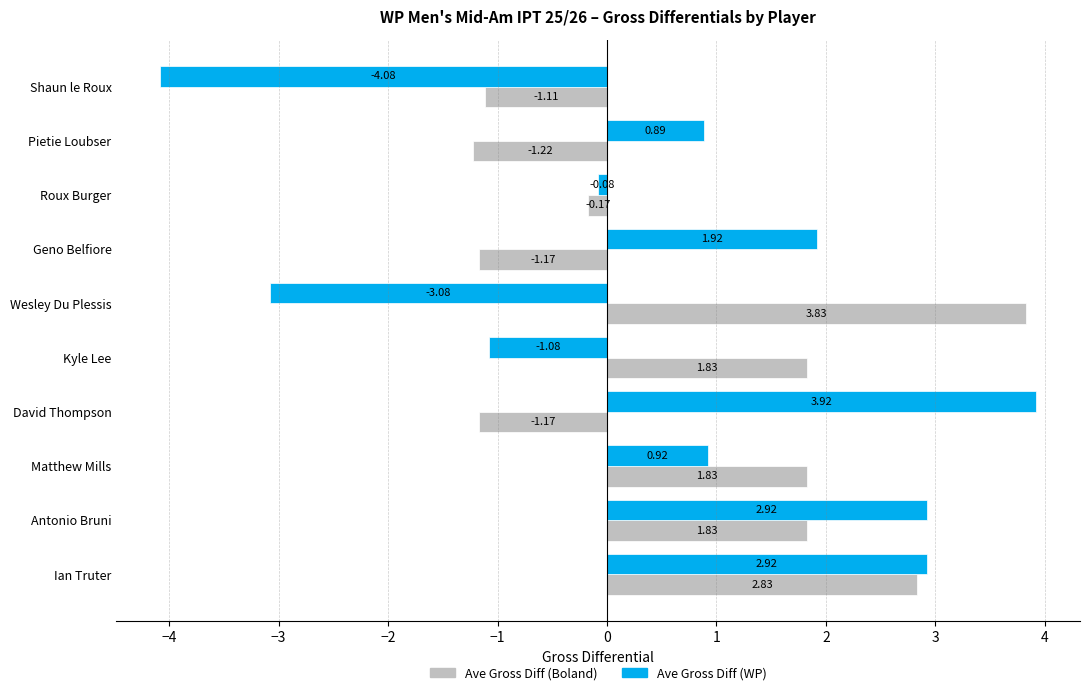

Where is Ave Gross Diff (WP) nearest to the value 0?

Roux Burger